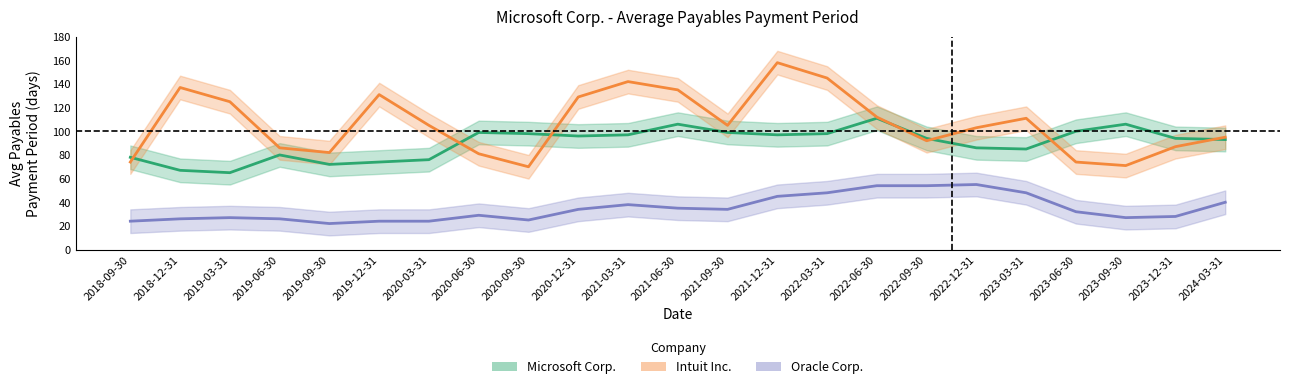

How many interior local peaks does the Oracle Corp. series have?

4